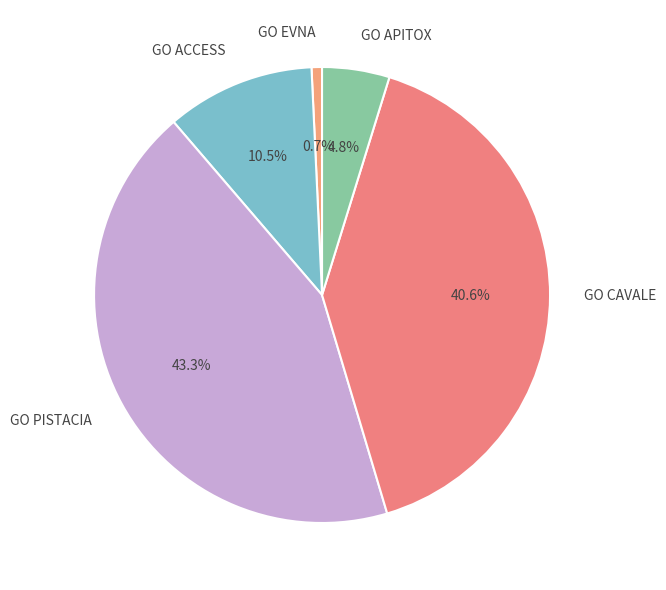

How many slices are in this pie chart?

5